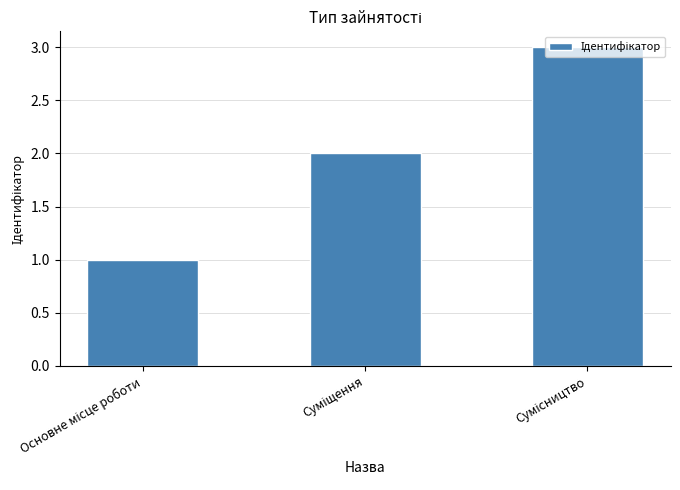

What is the maximum value shown in the chart?

3